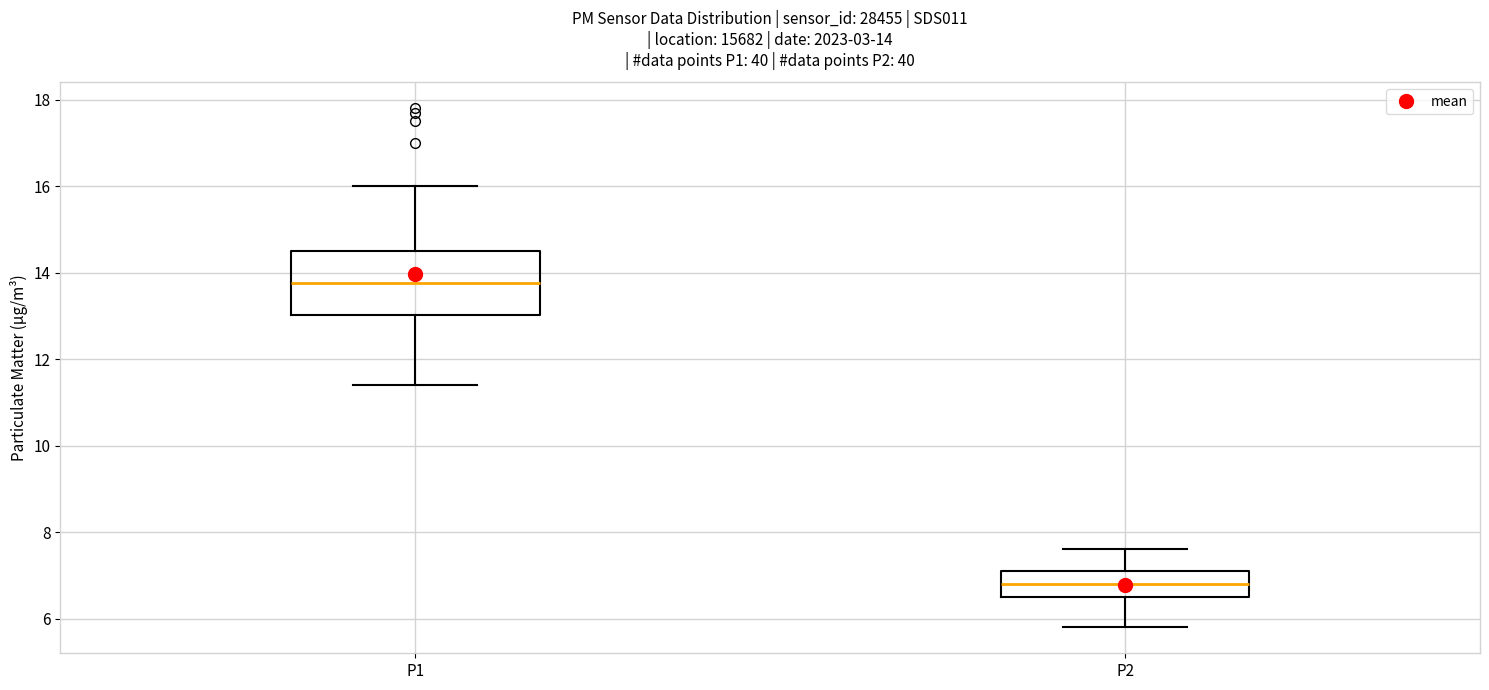

Which box is the tallest, from its lower edge to its upper edge?

P1